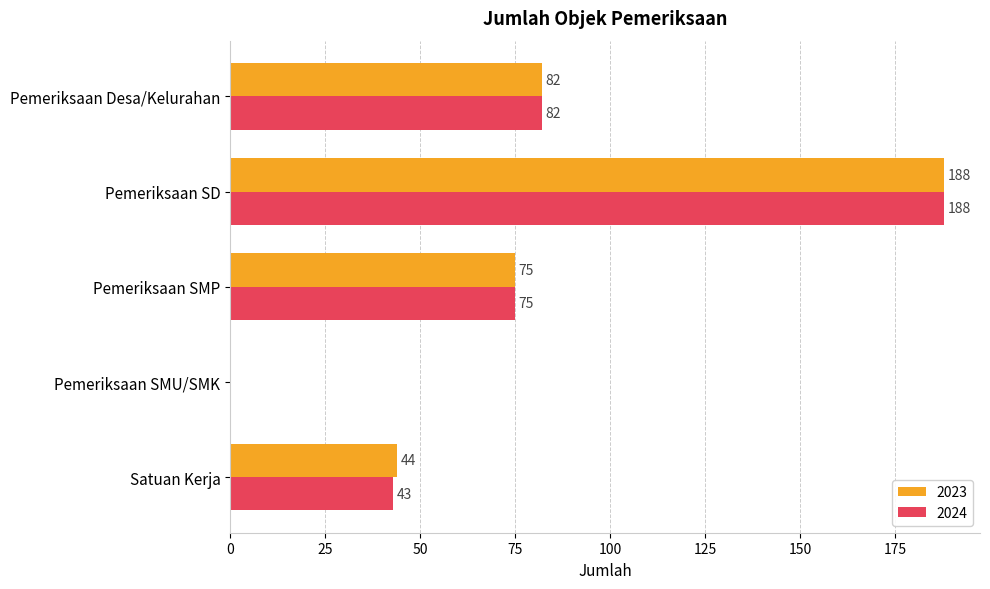

Where is 2023 nearest to the value 94?

Pemeriksaan Desa/Kelurahan